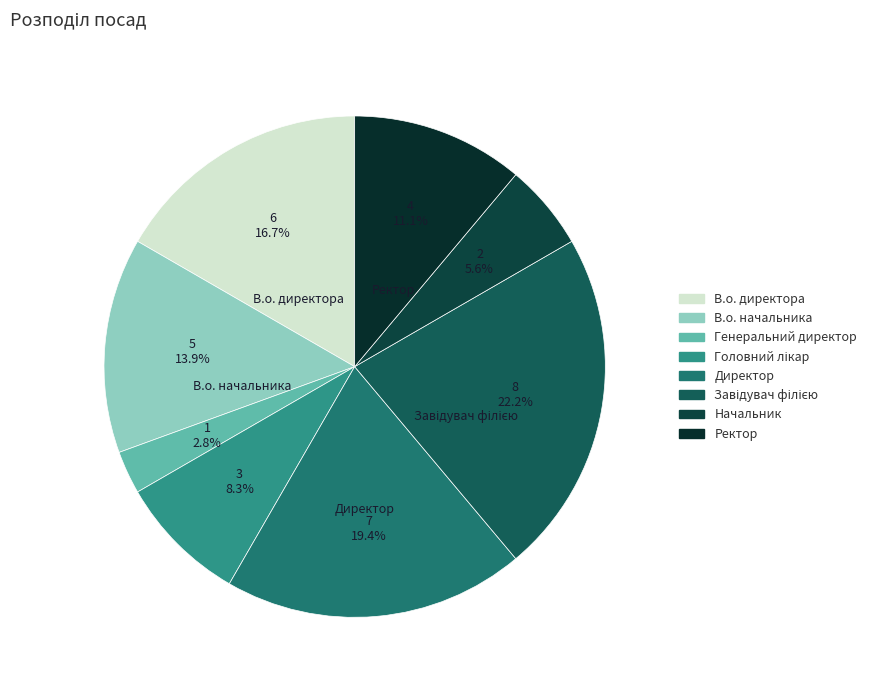

What is the ratio of the value at Завідувач філією to the value at В.о. директора?

1.3